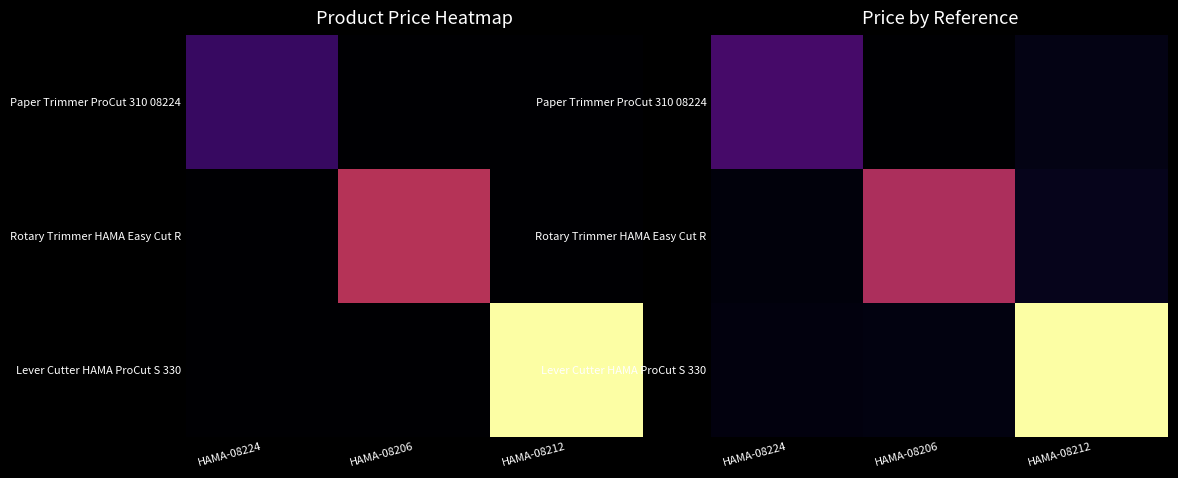

List the series in order of their peak value, lowest first.

Paper Trimmer ProCut 310 08224, Rotary Trimmer HAMA Easy Cut R, Lever Cutter HAMA ProCut S 330